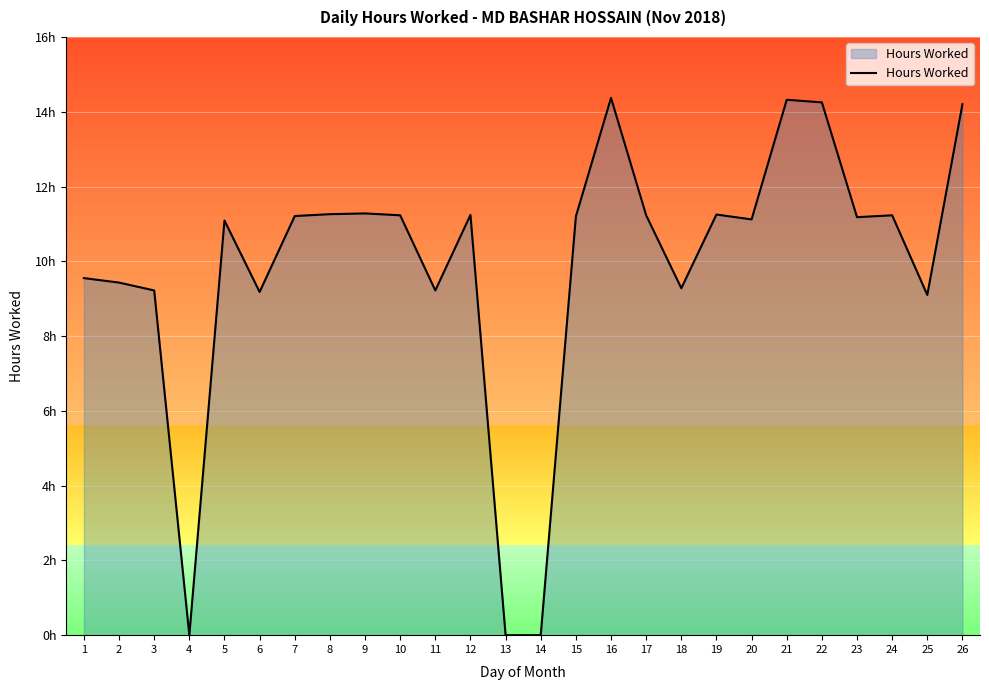

Which label corresponds to the largest value in the chart?

16